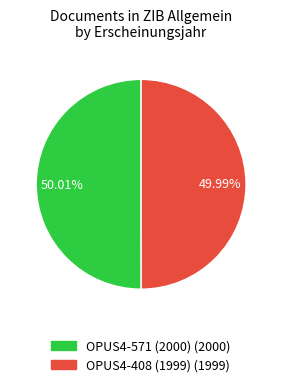

Do OPUS4-571 (2000) (2000) and OPUS4-408 (1999) (1999) together represent more than half of the pie?

Yes